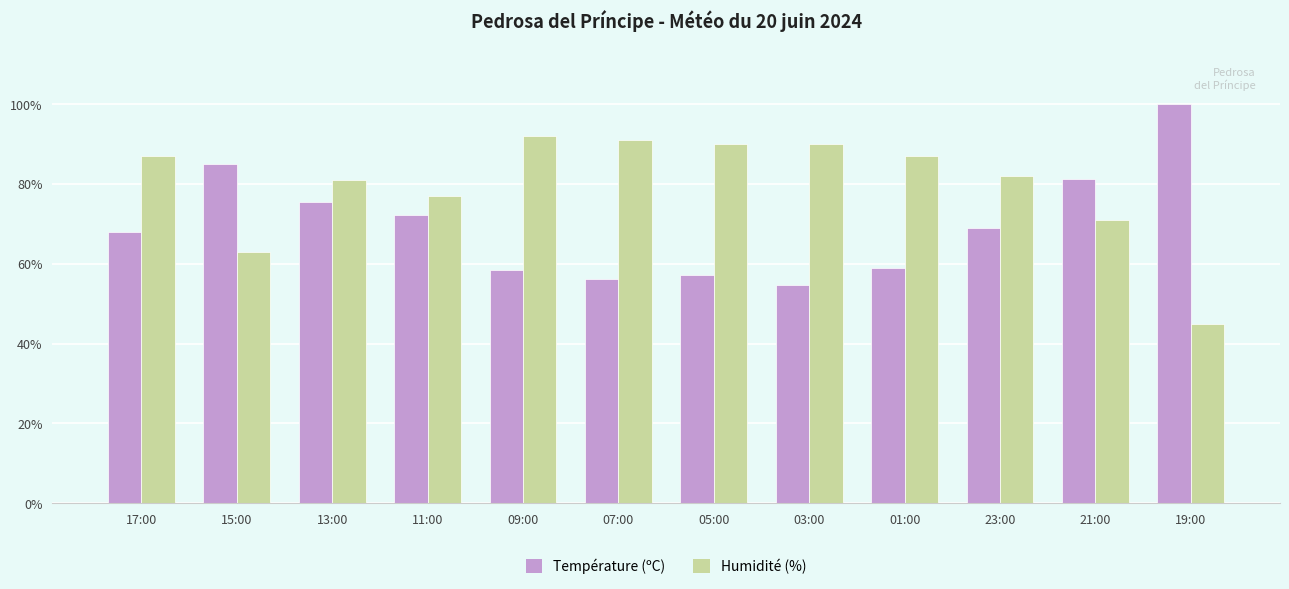

At which label does Température (ºC) reach its peak?

19:00